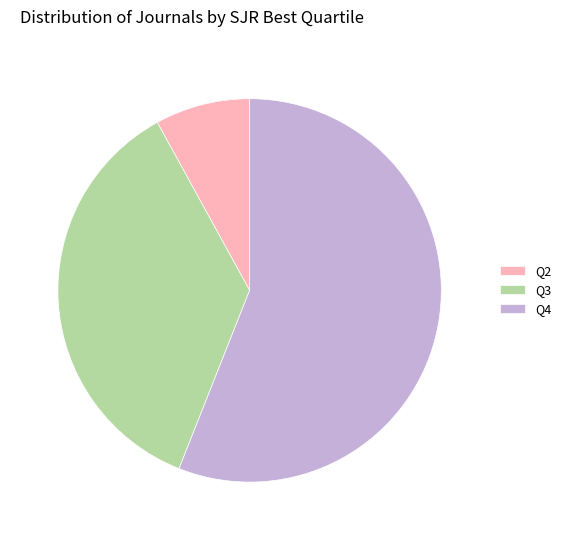

Is there any slice that represents more than half of the pie?

Yes